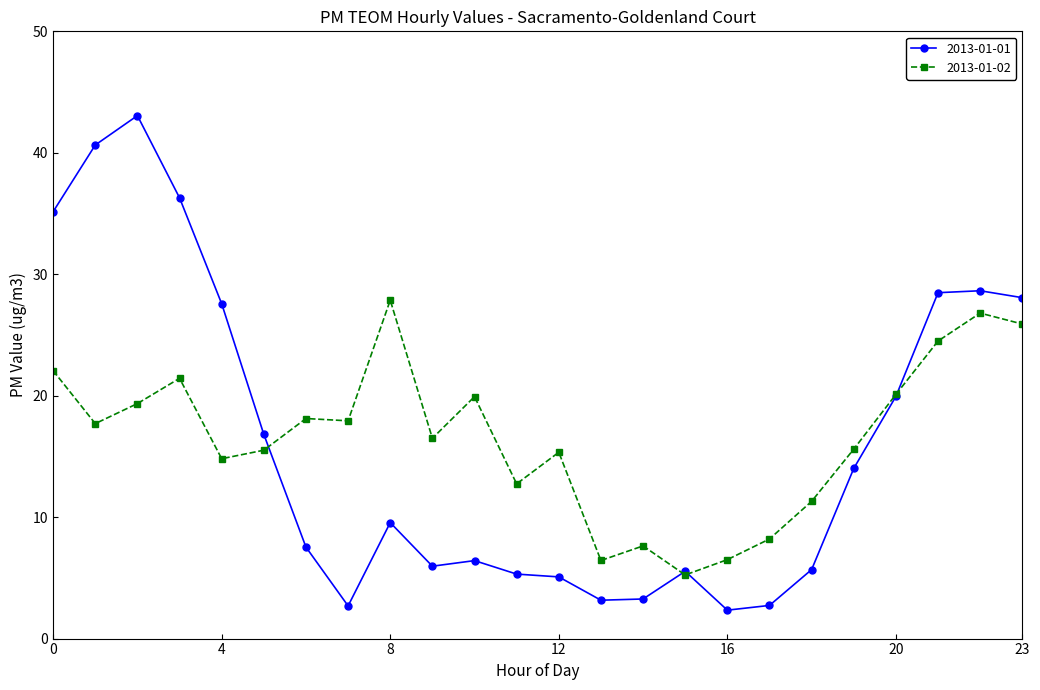

List the series in order of their peak value, highest first.

2013-01-01, 2013-01-02